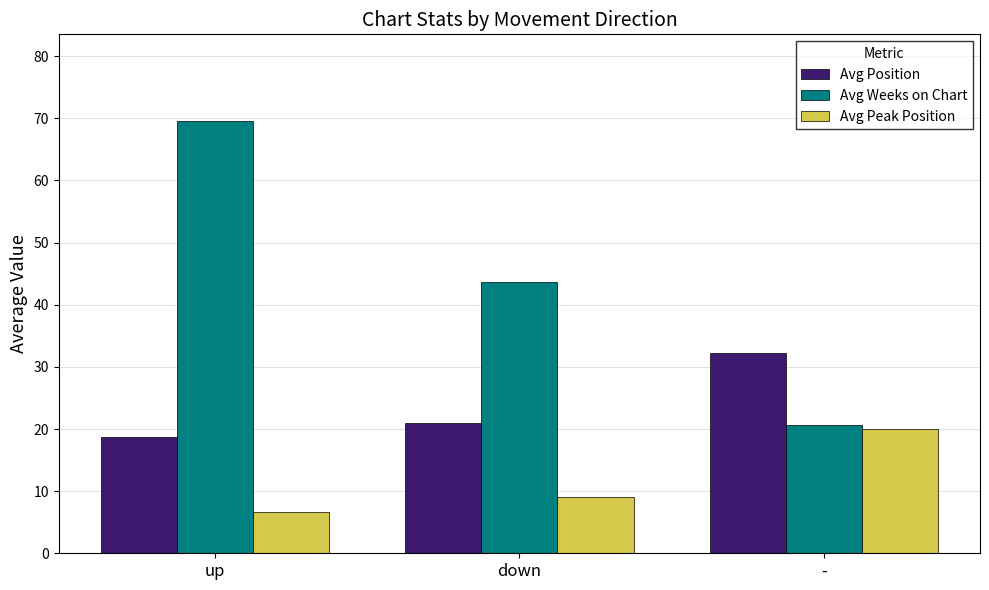

Is the value of Avg Weeks on Chart at - greater than the value of Avg Position at -?

No